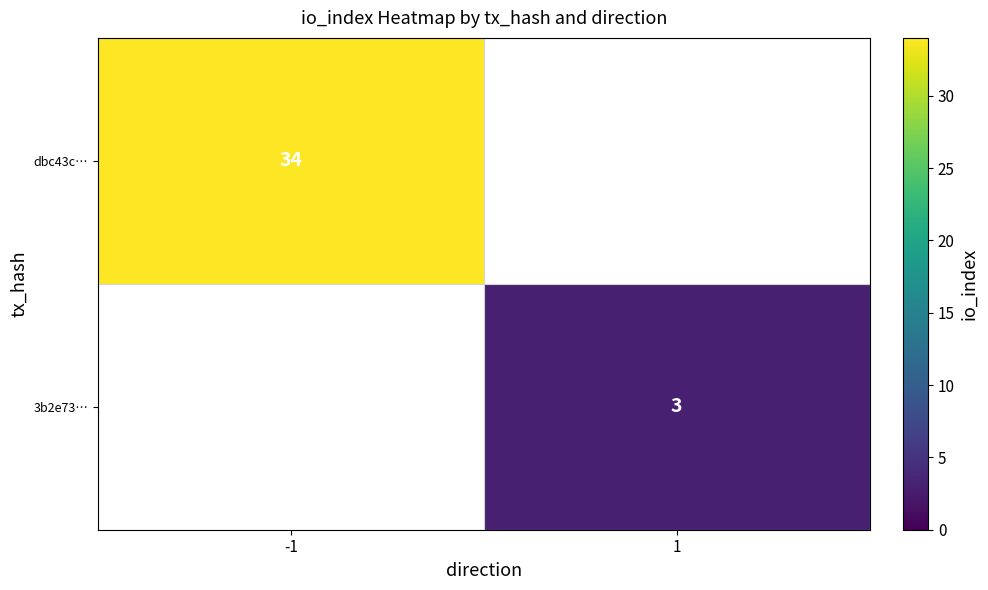

Is it true that dbc43c… equals 34 at -1?

True